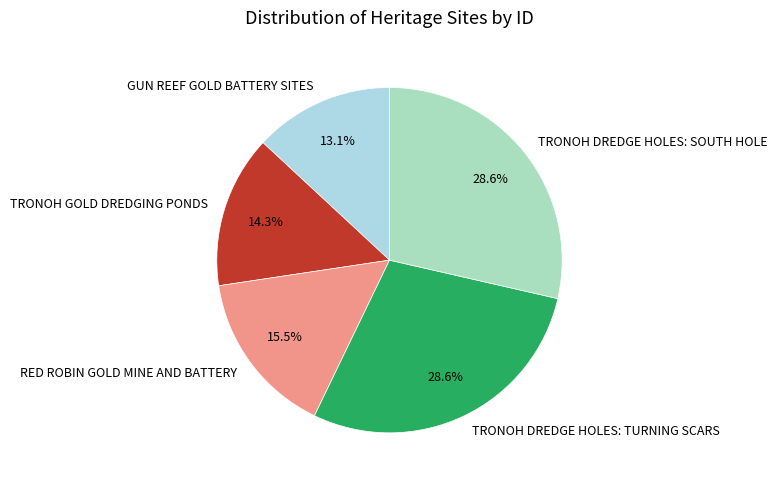

Count the number of slices in the pie.

5